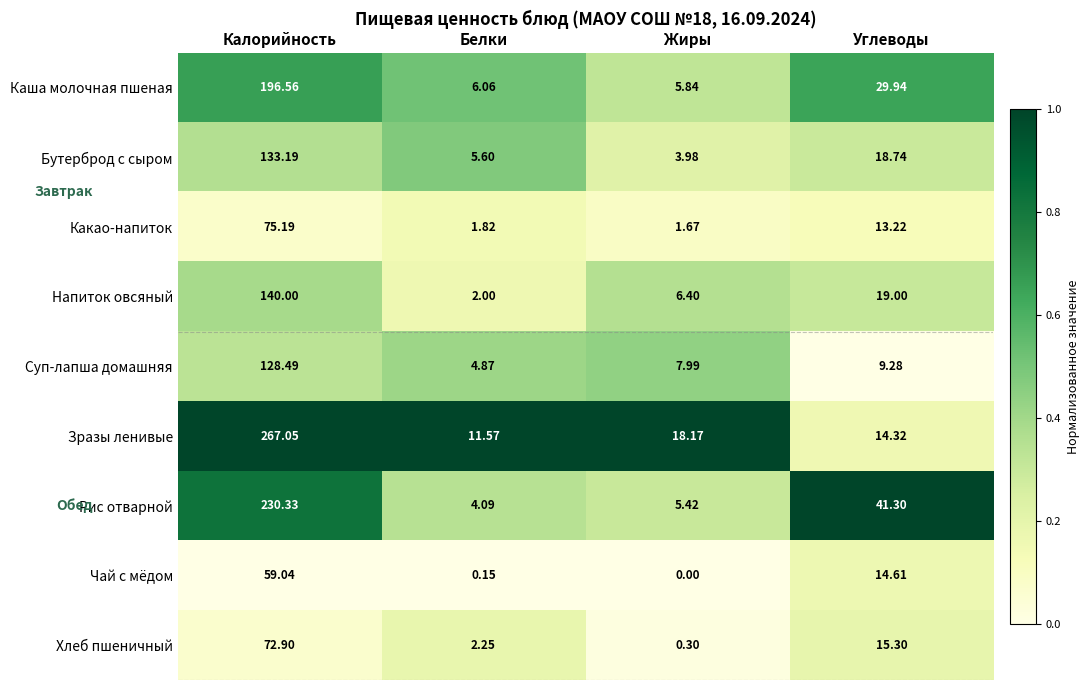

Which category has the lowest value in the Какао-напиток series?

Жиры